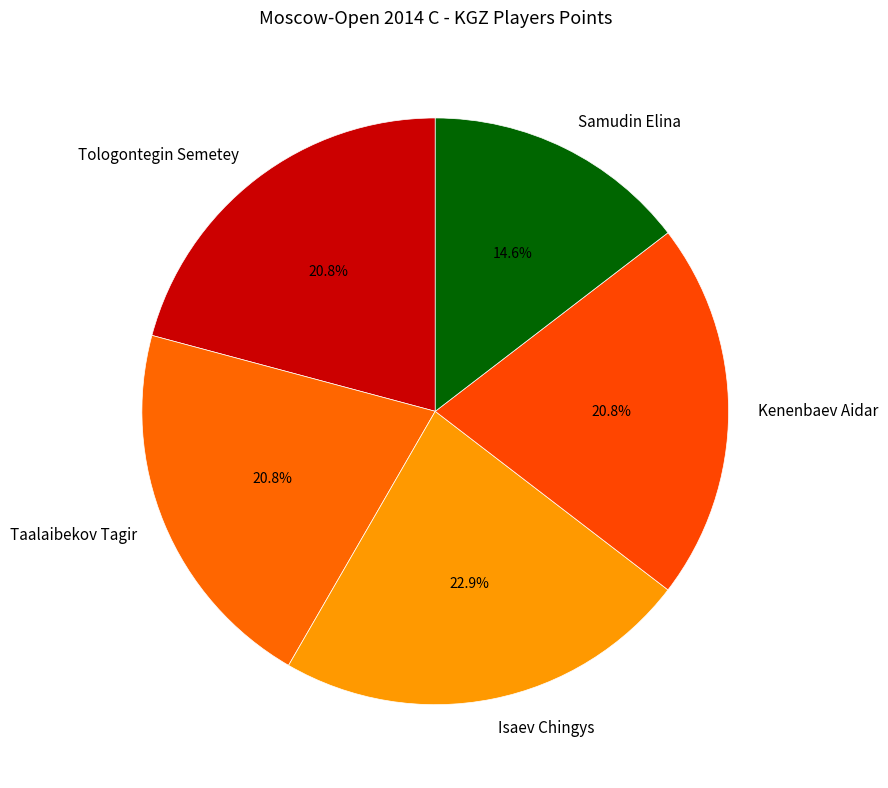

Combined, do Tologontegin Semetey and Samudin Elina account for over 50%?

No